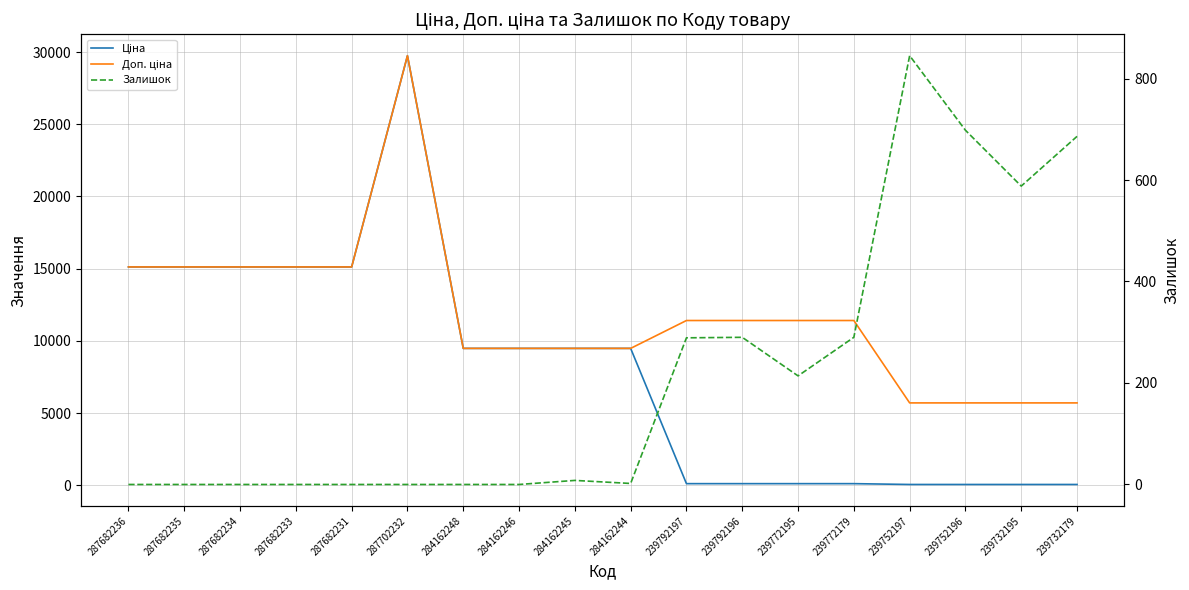

What position from the left is 239732195?

17